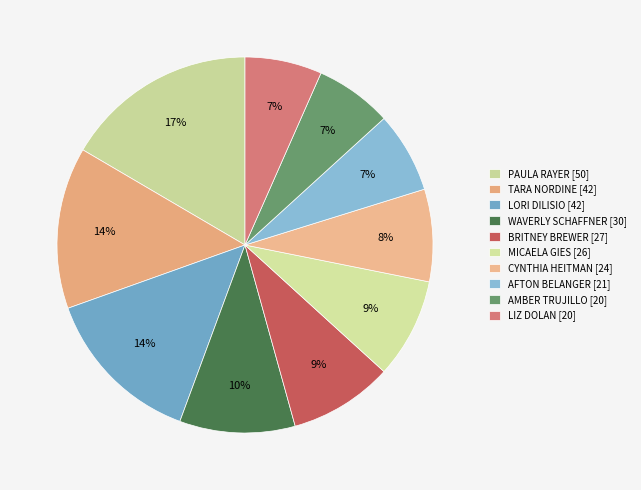

Does any single category account for the majority?

No